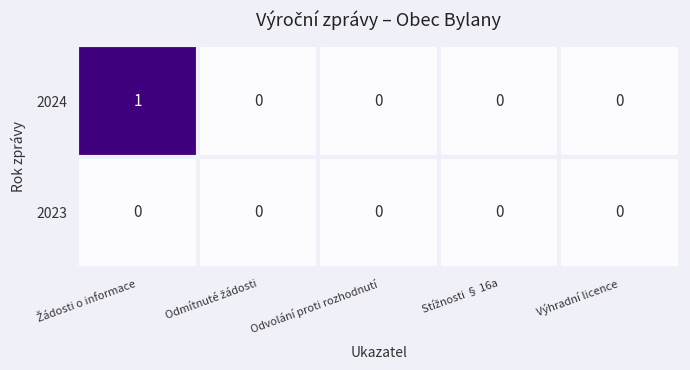

True or false: 2023 has a value of 0 at Výhradní licence.

True